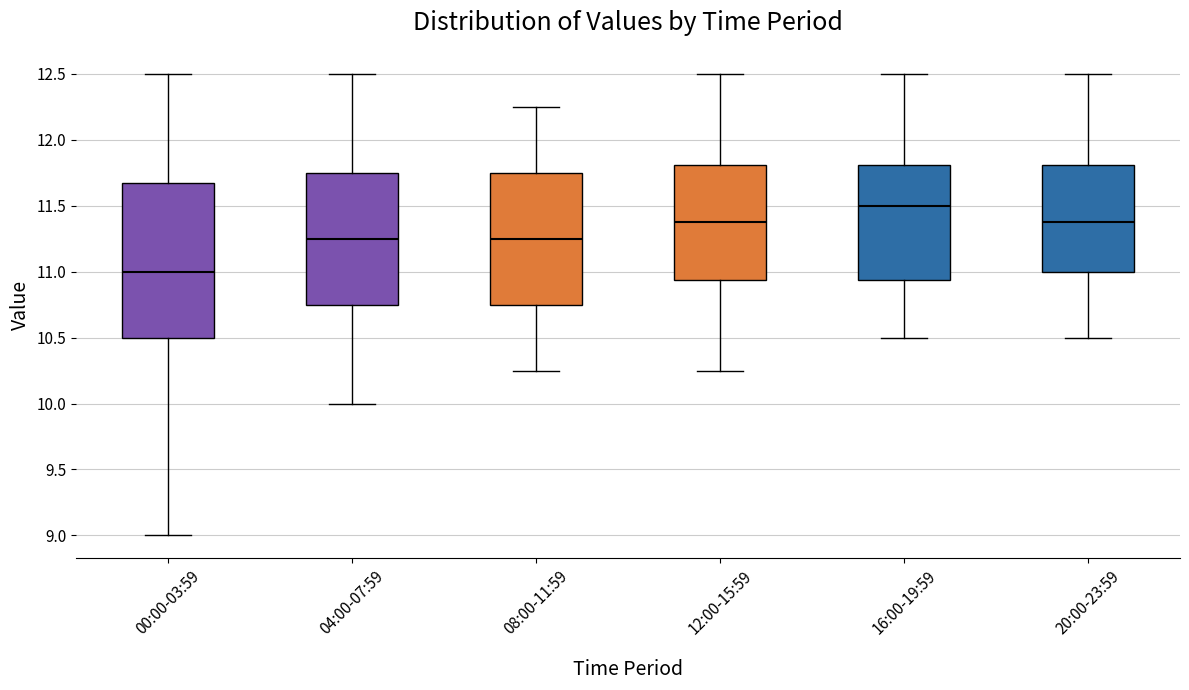

Reading left to right, transcribe this box plot: for each box, give where its median line is, the range the box spans, and where its two whiskers end, as read against the y-axis. The values are not printed on the chart, so give them approximately, as read against the axis.

00:00-03:59: median 11.00, box 10.50 to 11.65, whiskers 9.00 to 12.50
04:00-07:59: median 11.25, box 10.75 to 11.75, whiskers 10.00 to 12.50
08:00-11:59: median 11.25, box 10.75 to 11.75, whiskers 10.25 to 12.25
12:00-15:59: median 11.40, box 10.95 to 11.80, whiskers 10.25 to 12.50
16:00-19:59: median 11.50, box 10.95 to 11.80, whiskers 10.50 to 12.50
20:00-23:59: median 11.40, box 11.00 to 11.80, whiskers 10.50 to 12.50